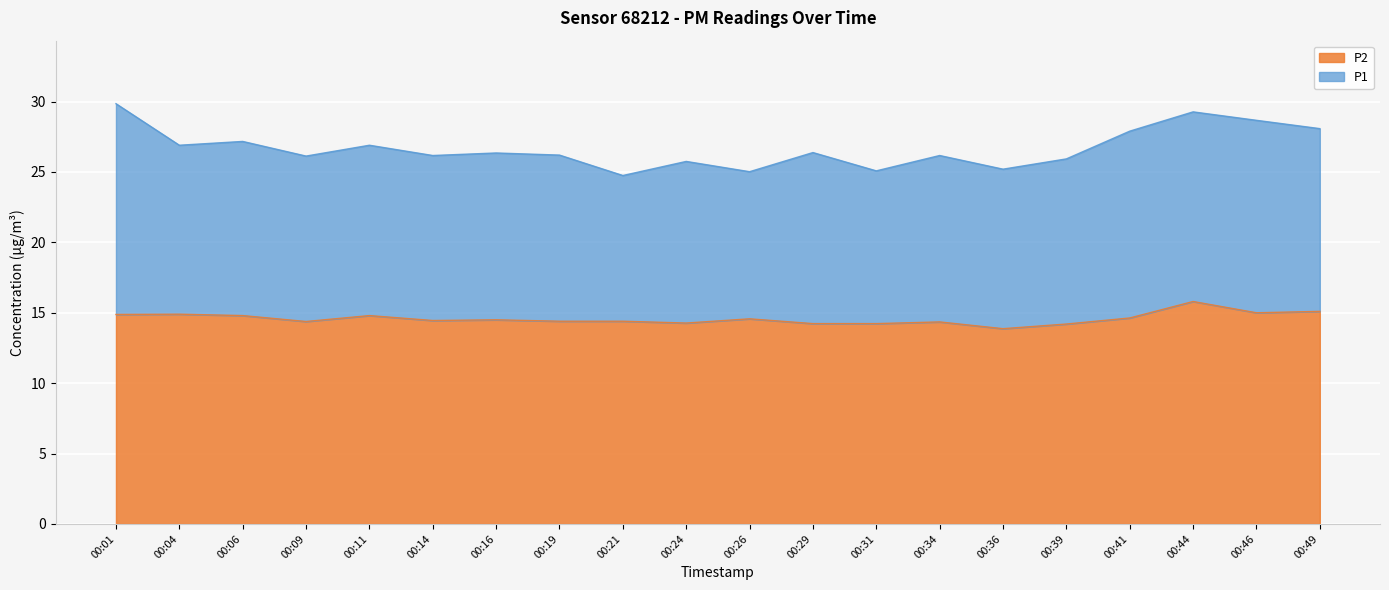

Which series changed the most between 00:04 and 00:34?

P1